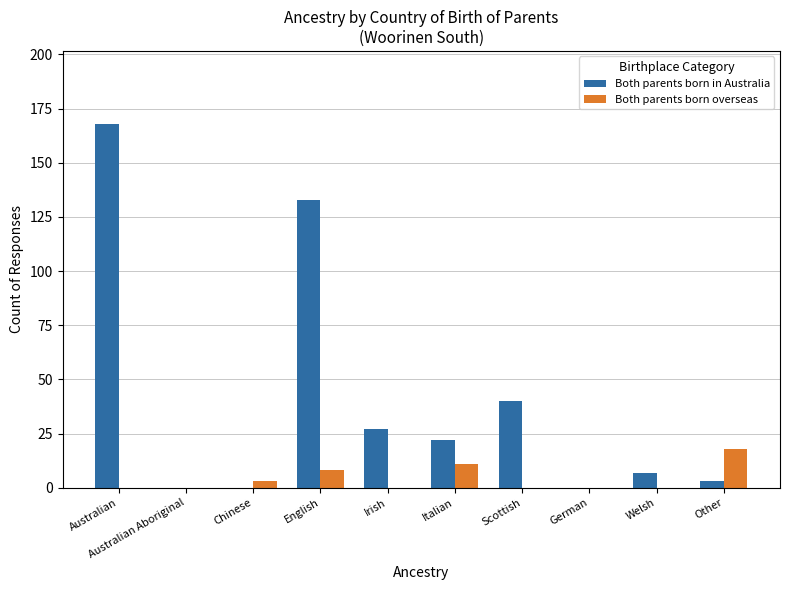

Count the Both parents born overseas values in the range 0 to 8.

8